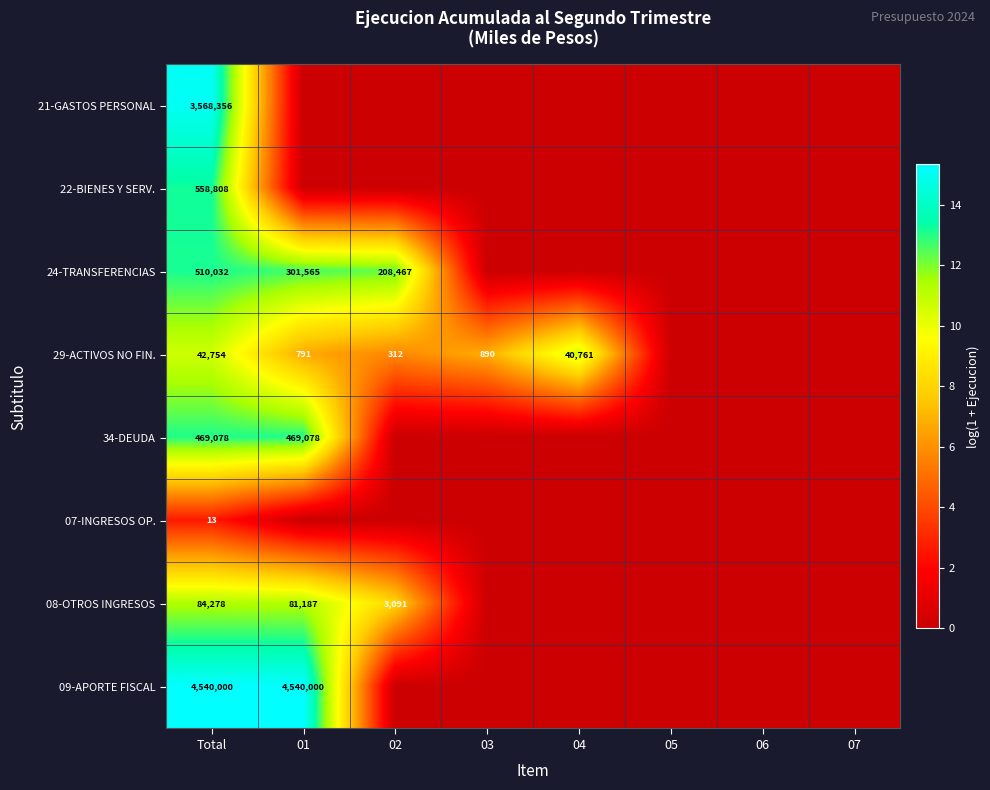

The 08-OTROS INGRESOS series shows 1147 at 02. True or false?

False